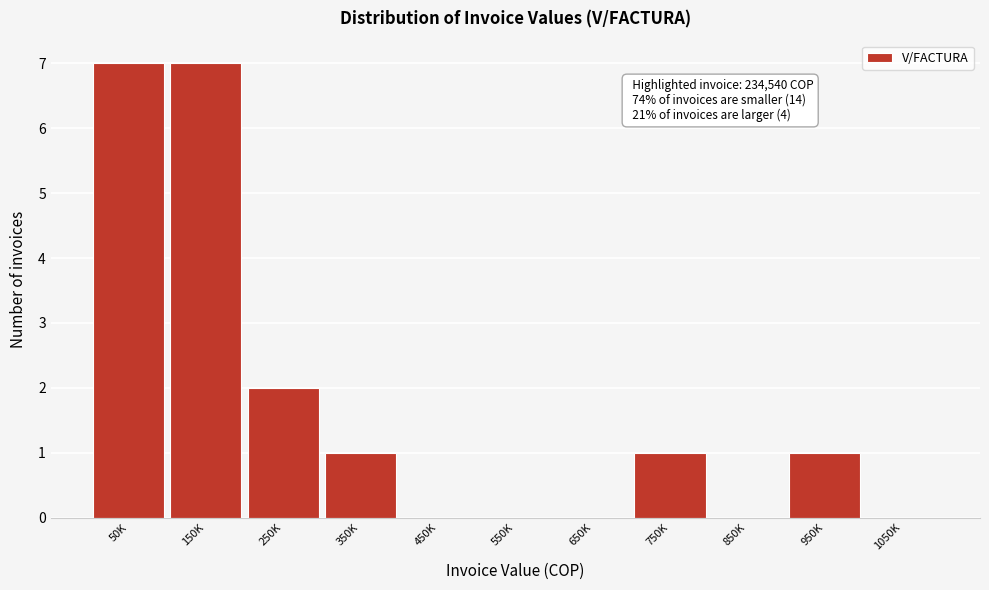

Reading right to left, transcribe all the data shown in this chart.

1050K=0	950K=1	850K=0	750K=1	650K=0	550K=0	450K=0	350K=1	250K=2	150K=7	50K=7